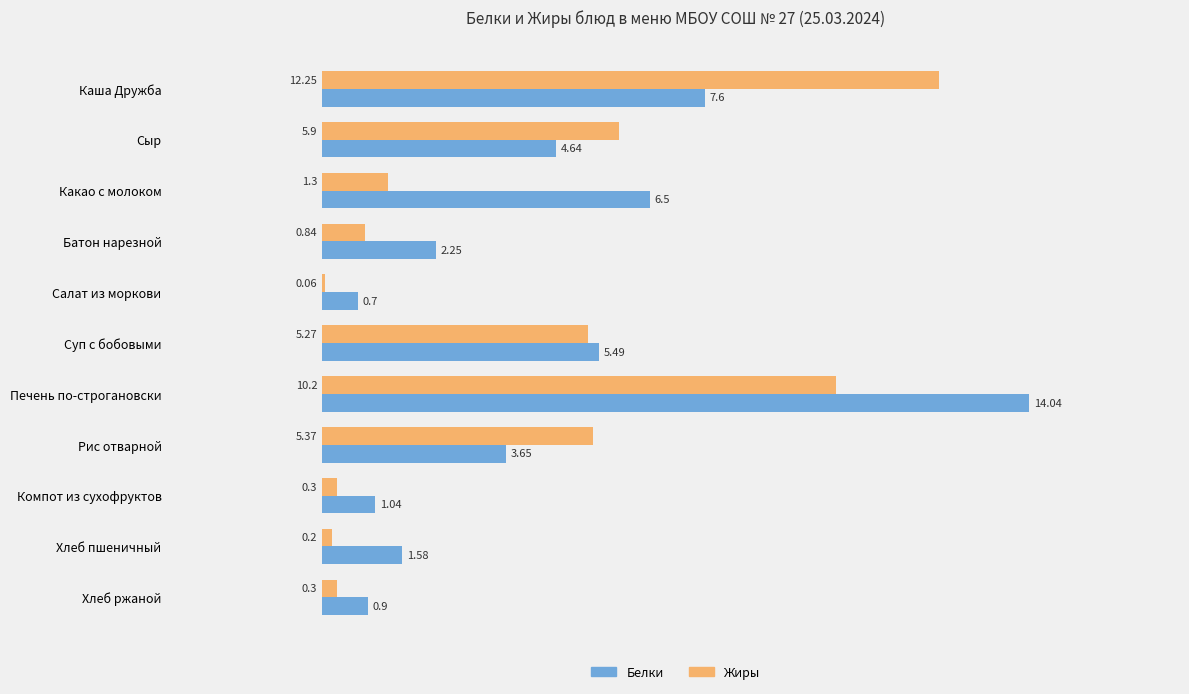

Which category has the highest value across all series?

Печень по-строгановски